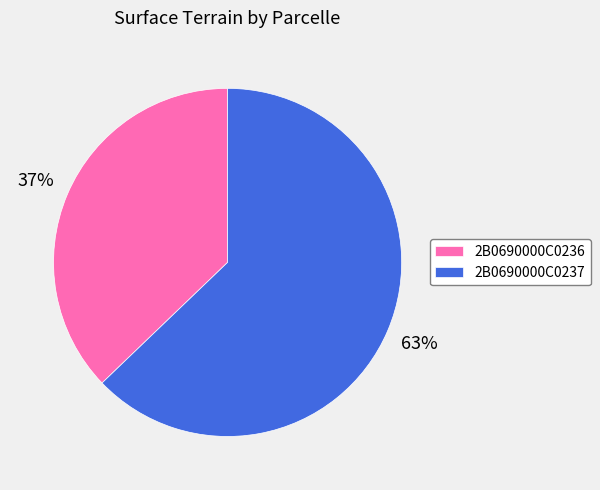

The 2B0690000C0237 slice represents 74% of the pie. True or false?

False